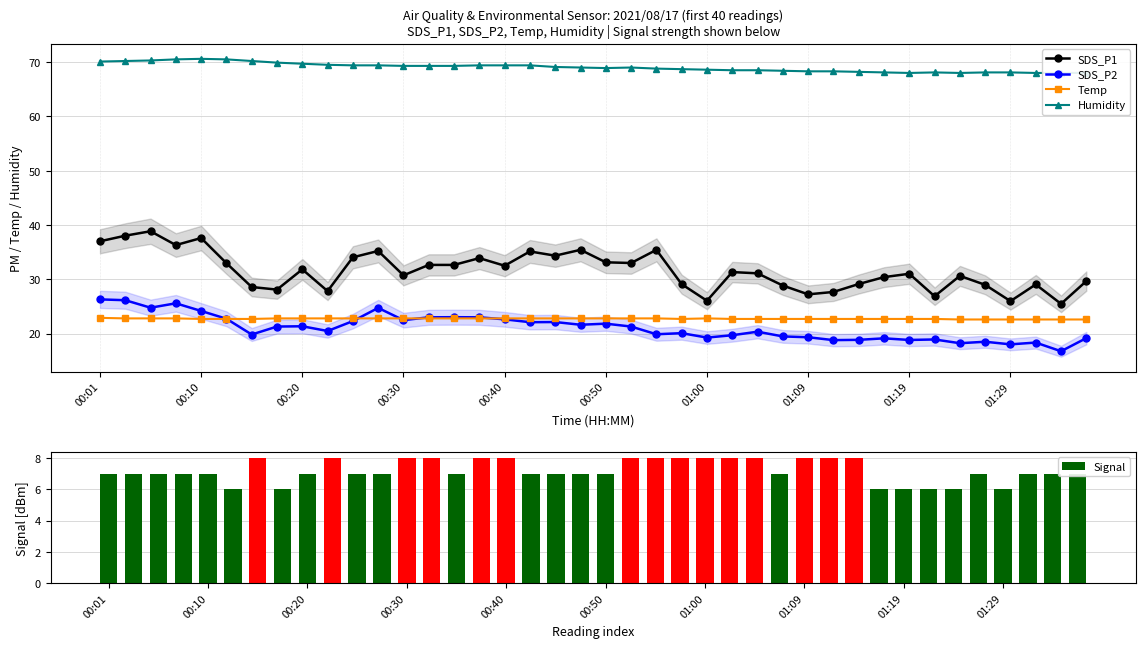

At which label is Humidity closest to 69?

19